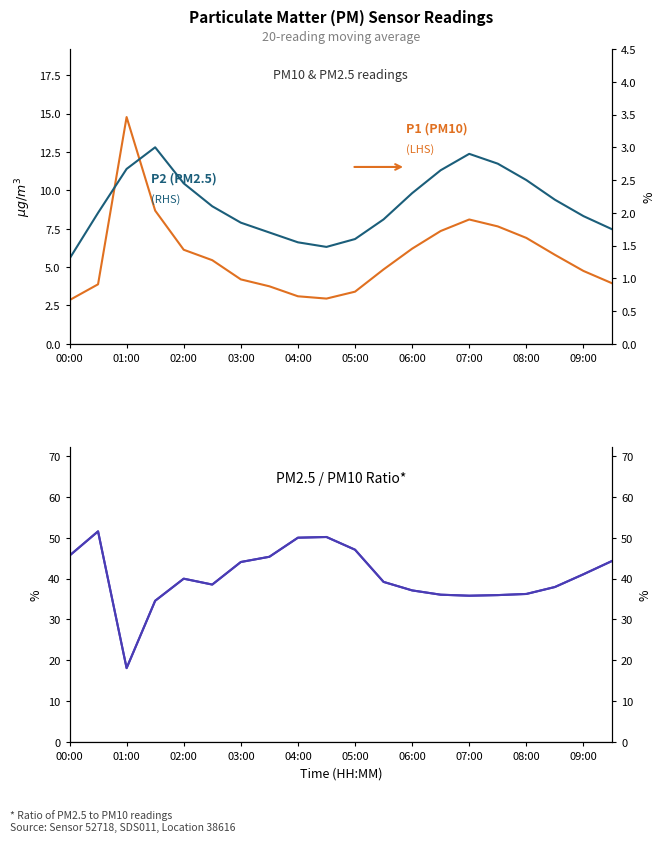

Between 00:00 and 06:00, which series saw the biggest shift?

PM2.5/PM10 Ratio